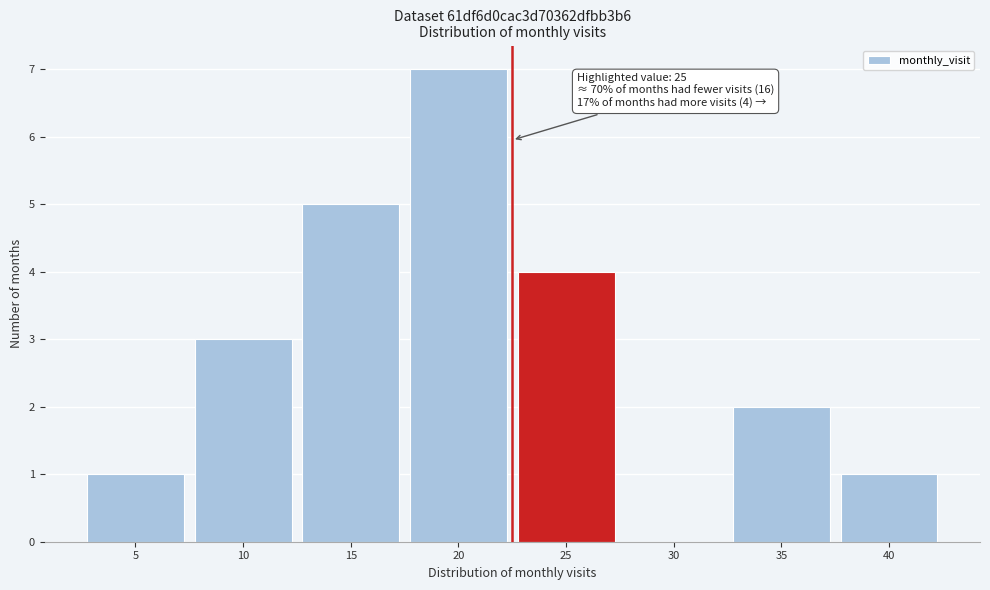

Reading left to right, extract all data points from this chart.

5=1	10=3	15=5	20=7	25=4	30=0	35=2	40=1